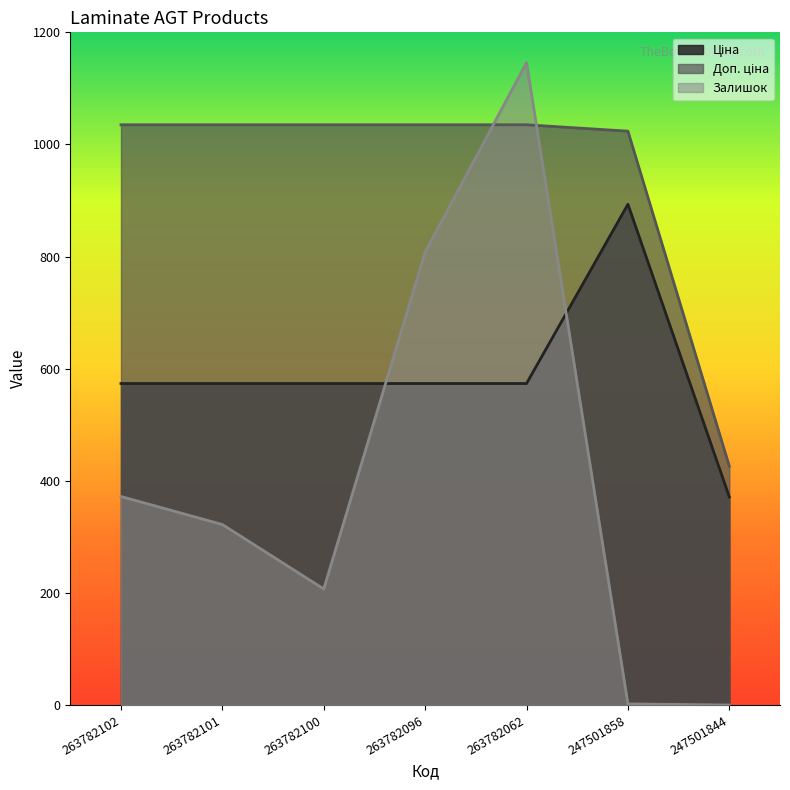

Is the value of Ціна at 263782096 greater than the value of Доп. ціна at 263782100?

No